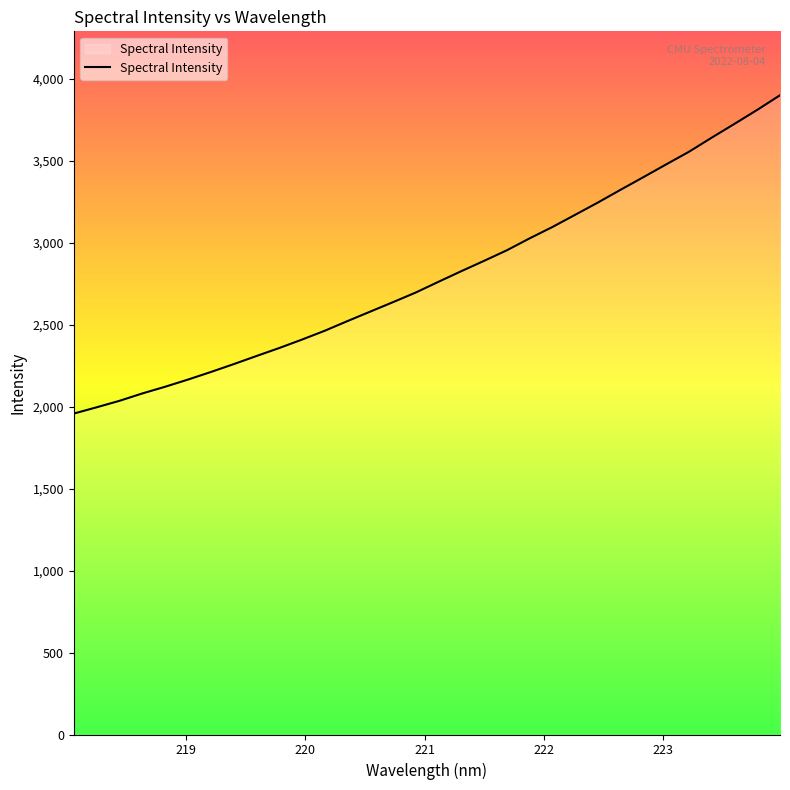

What is the minimum value shown in the chart?

1957.9